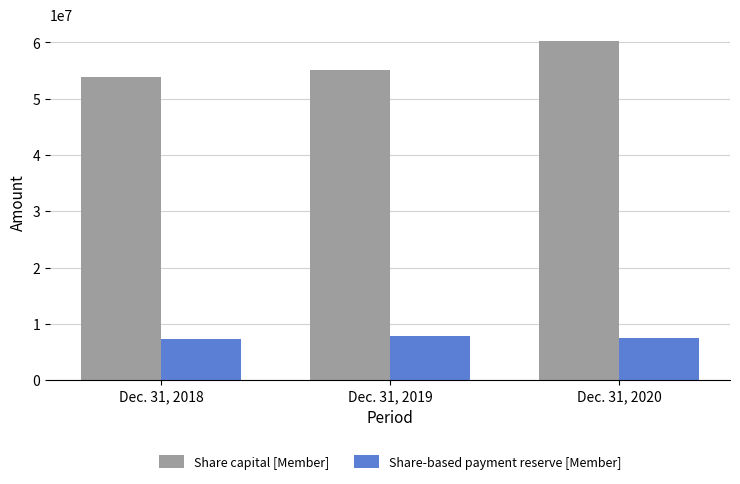

How many distinct data groups are displayed?

2